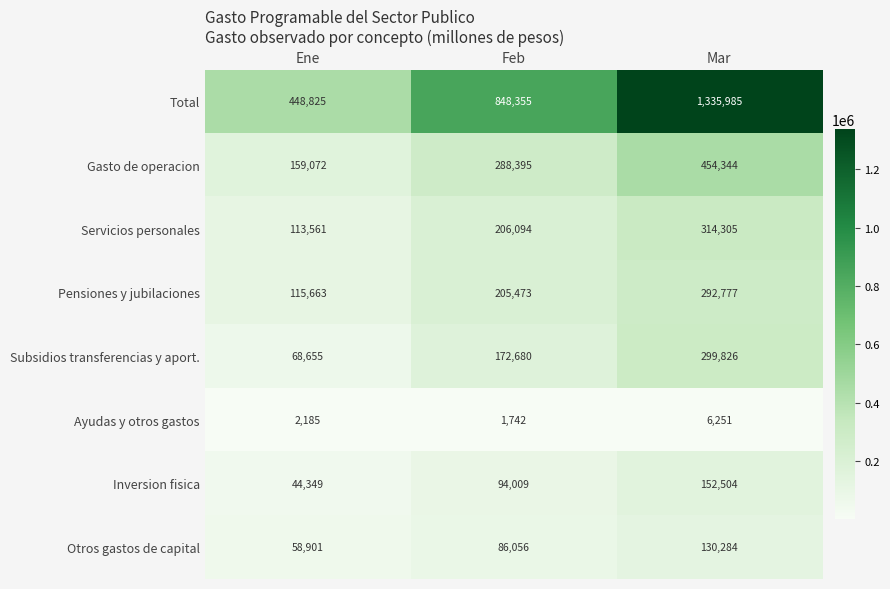

At which category is the sum across all series the highest?

Mar